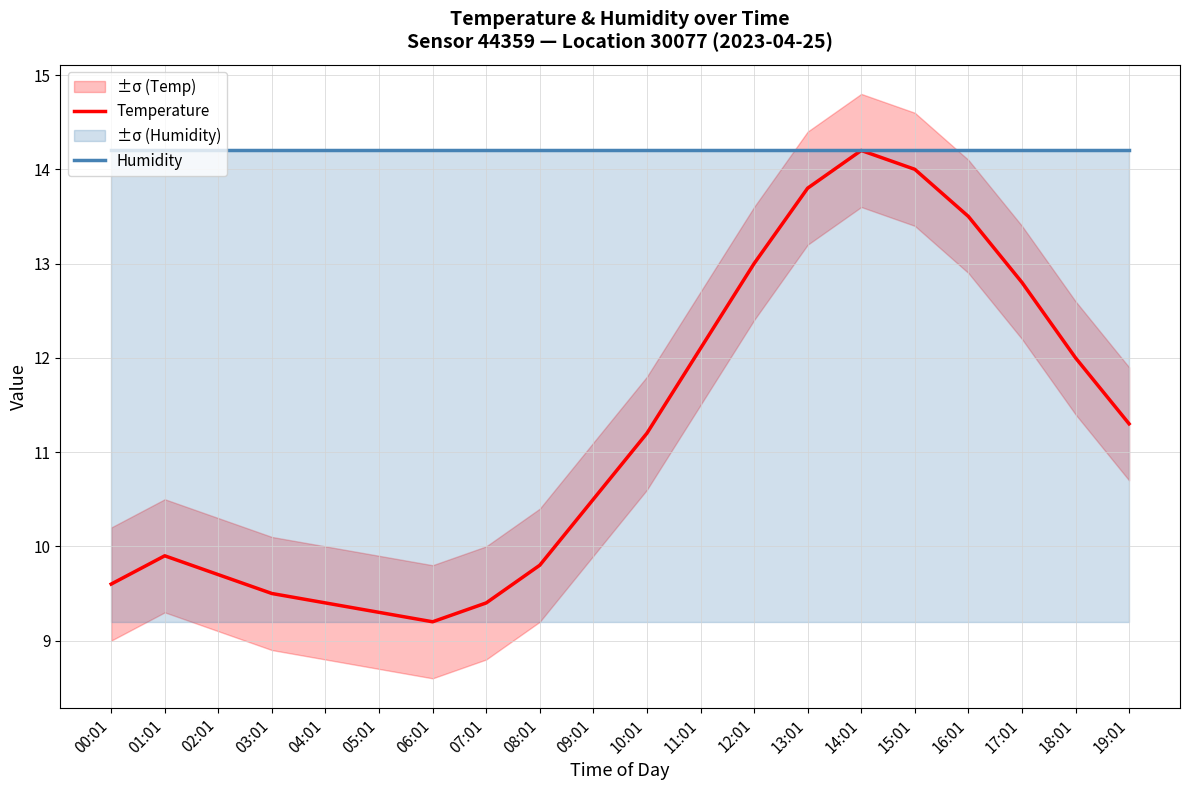

What is the value of the Temperature point at the 2nd from the left?

9.9